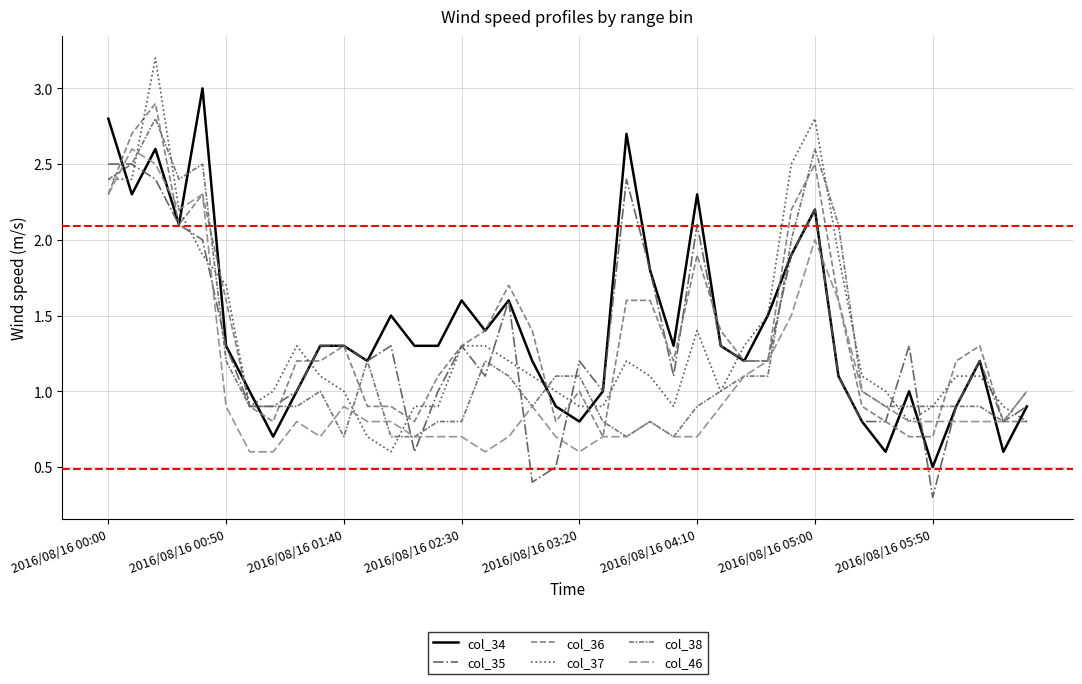

What is the average value of the col_34 series?

1.4